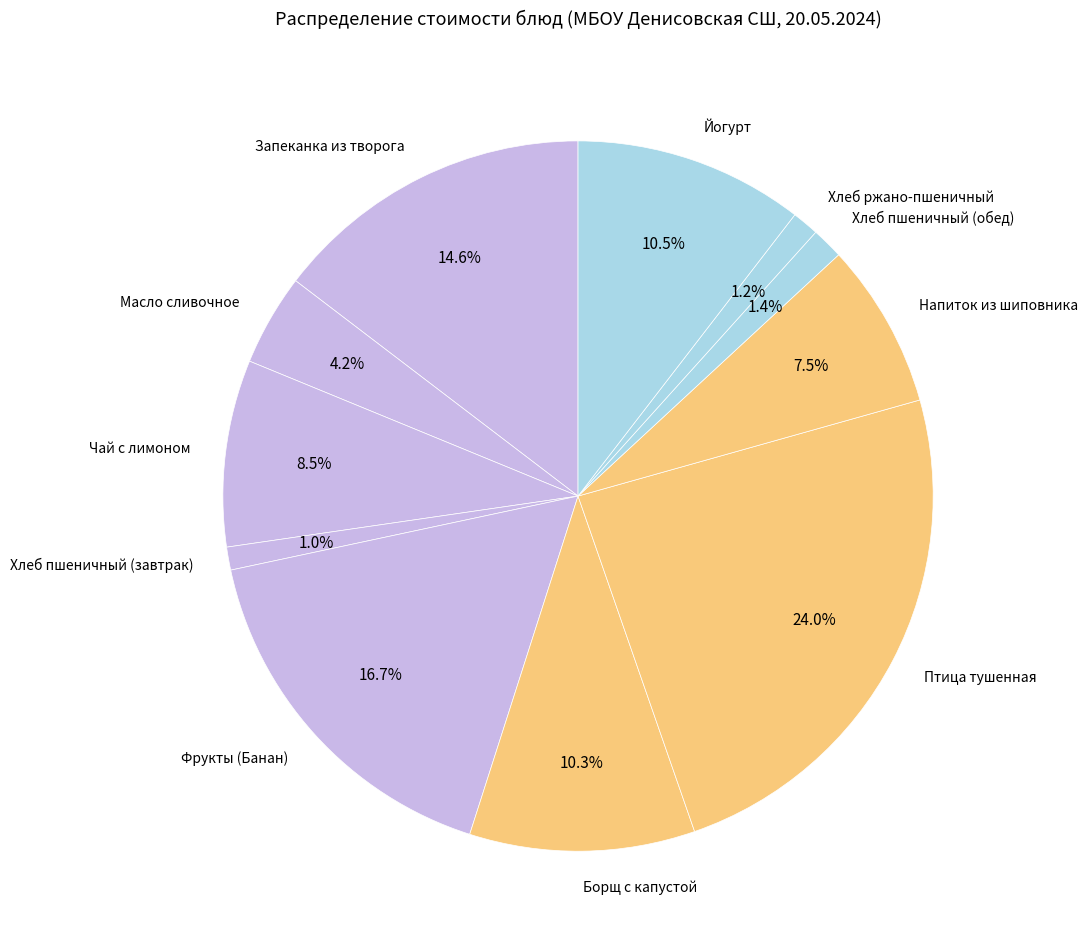

To the nearest percent, what is the average slice percentage?

9%